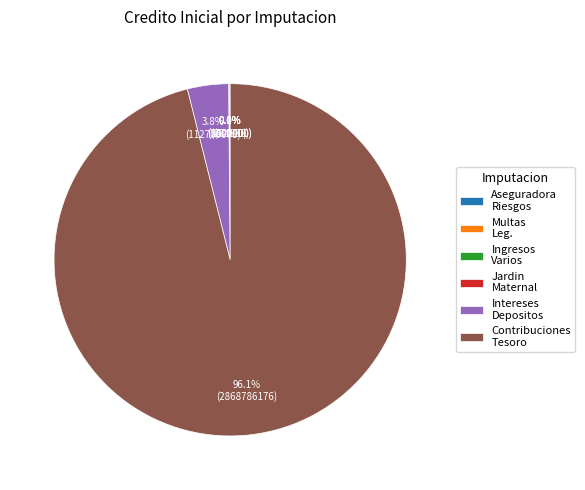

What is the largest slice in the pie chart?

Contribuciones Tesoro